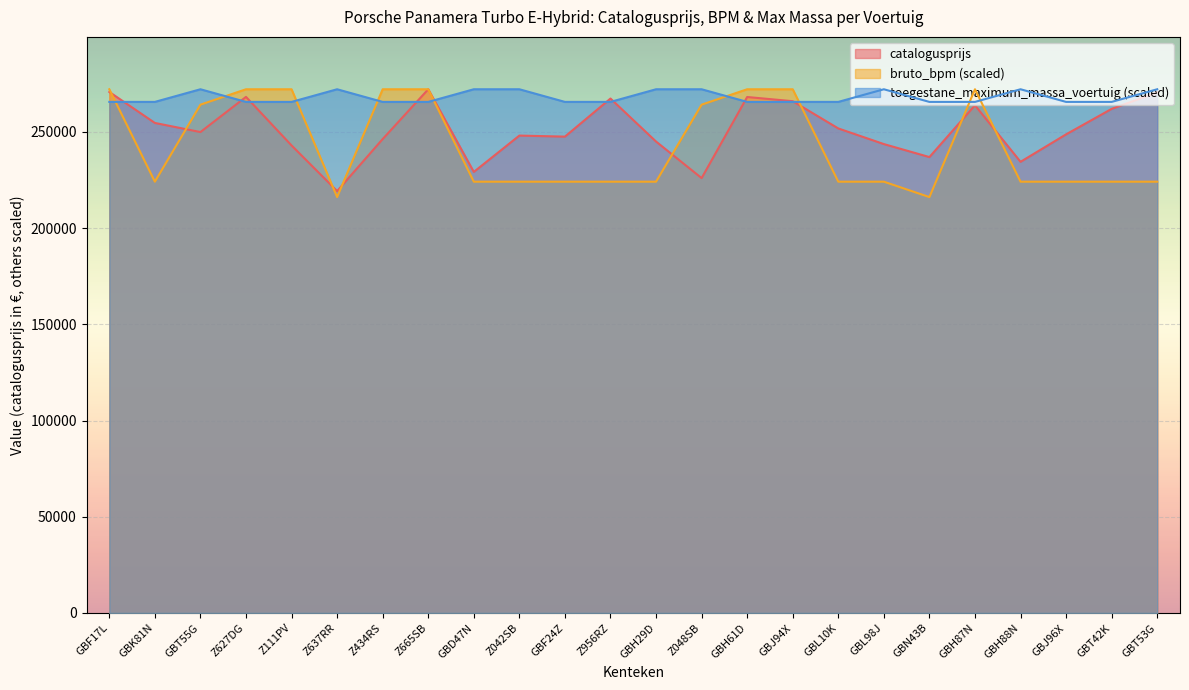

At which label is toegestane_maximum_massa_voertuig closest to 268908?

GBF17L